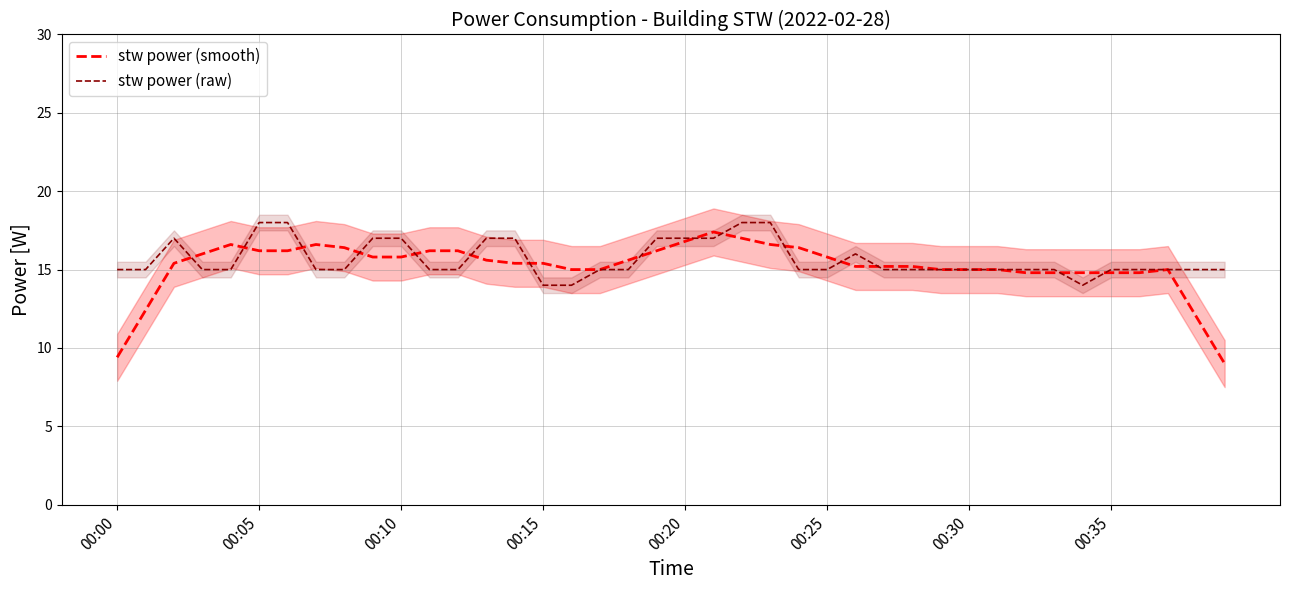

What is the lowest value of the stw power (raw) series?

14.0